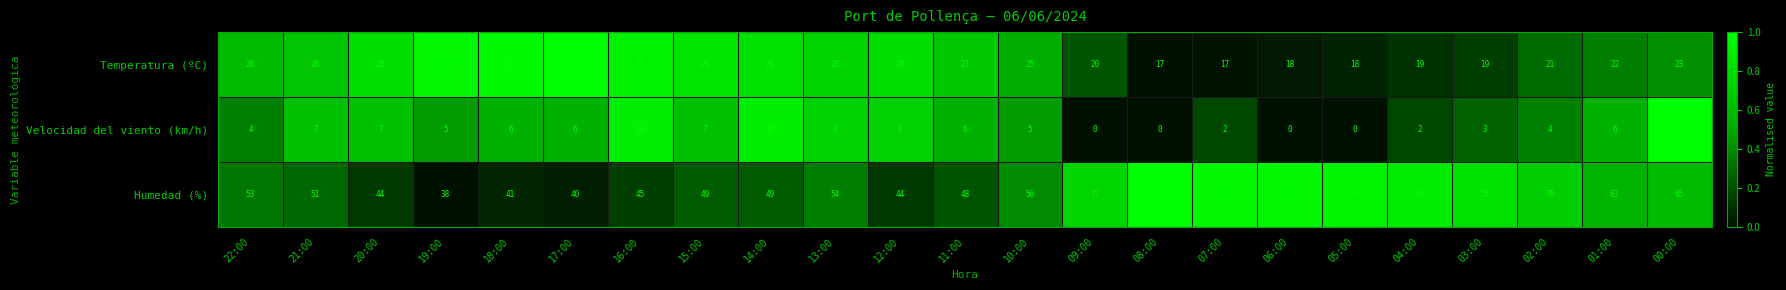

What is the sum of the Humedad (%) values at 18:00 and 11:00?

89